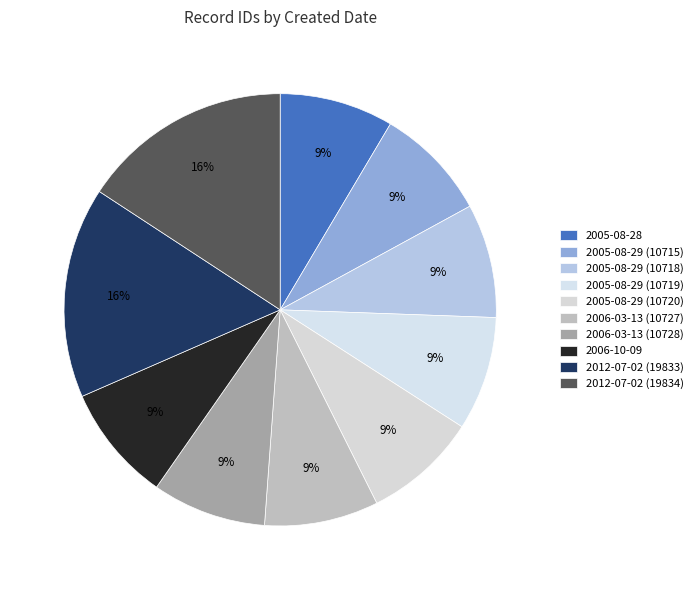

True or false: 2006-10-09 accounts for 9% of the total.

True